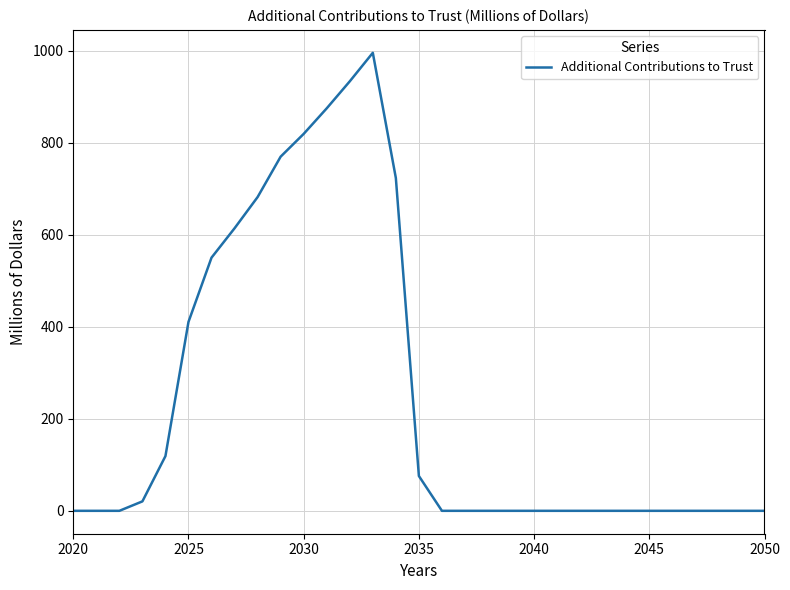

What is the difference between the maximum and minimum values?

995.8